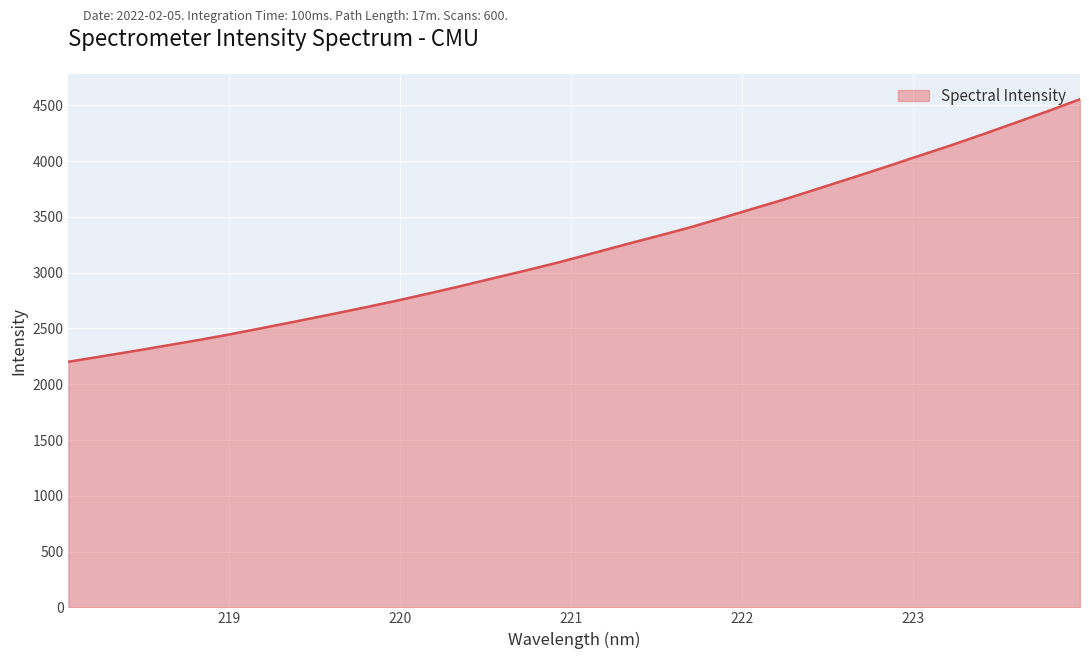

True or false: the data has more than 0 interior local peaks.

False